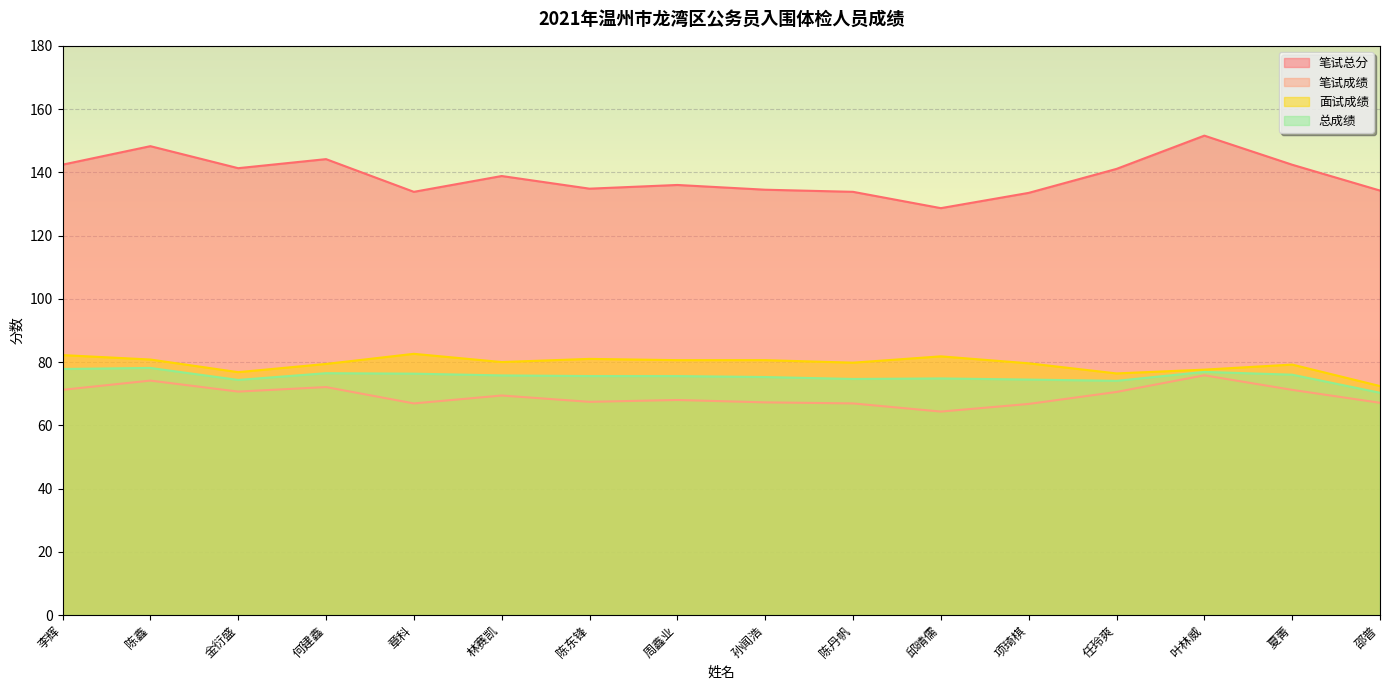

Rank the series at 何建鑫 from highest to lowest value.

笔试总分, 面试成绩, 总成绩, 笔试成绩